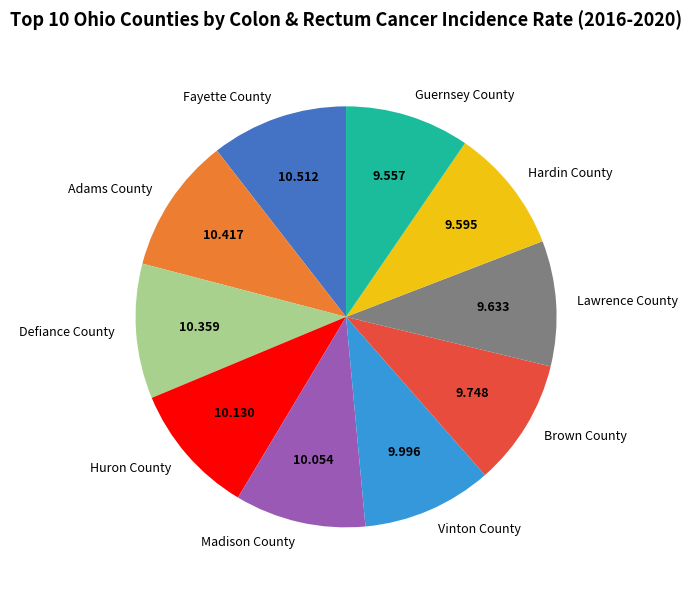

What is the ratio of the value at Huron County to the value at Hardin County?

1.1